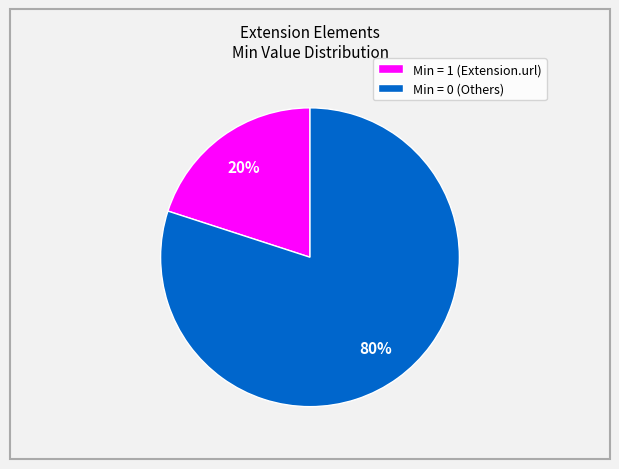

Count the number of slices in the pie.

2